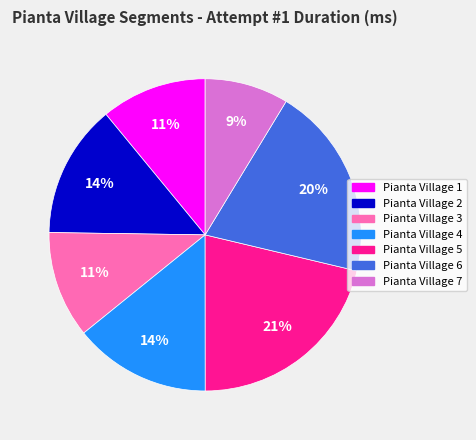

Is the sum of Pianta Village 1 and Pianta Village 6 greater than half?

No